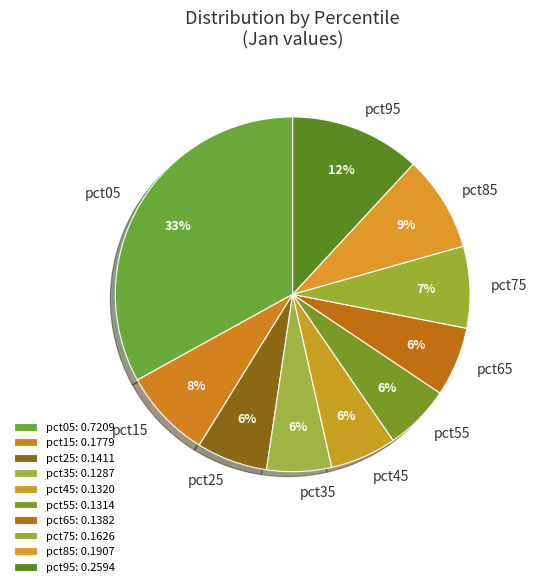

Do pct75 and pct05 together represent more than half of the pie?

No